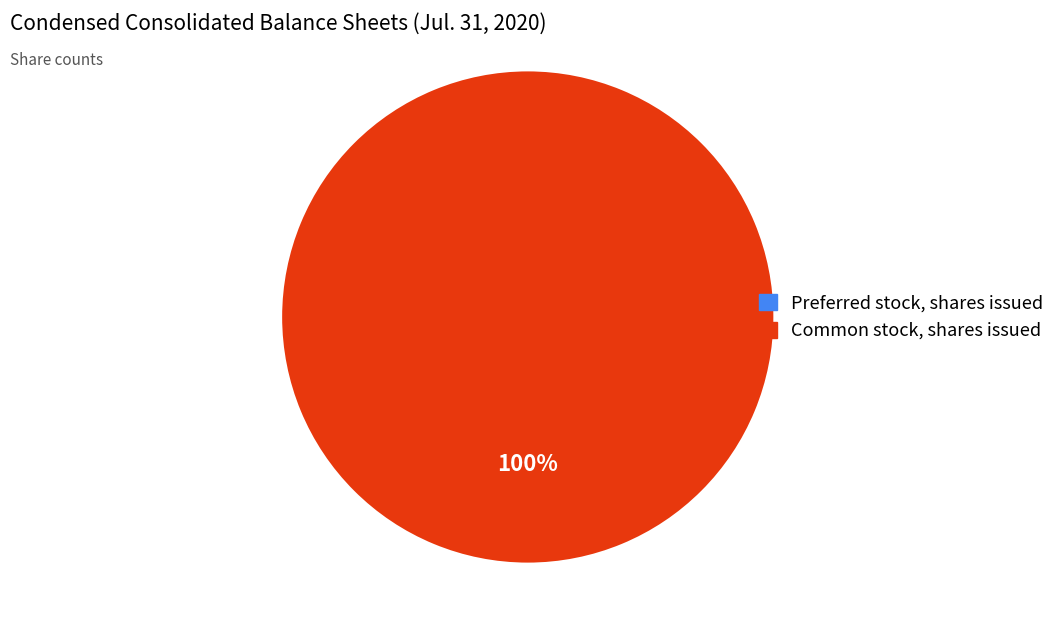

To the nearest percent, what percentage of the pie is Common stock, shares issued?

100%